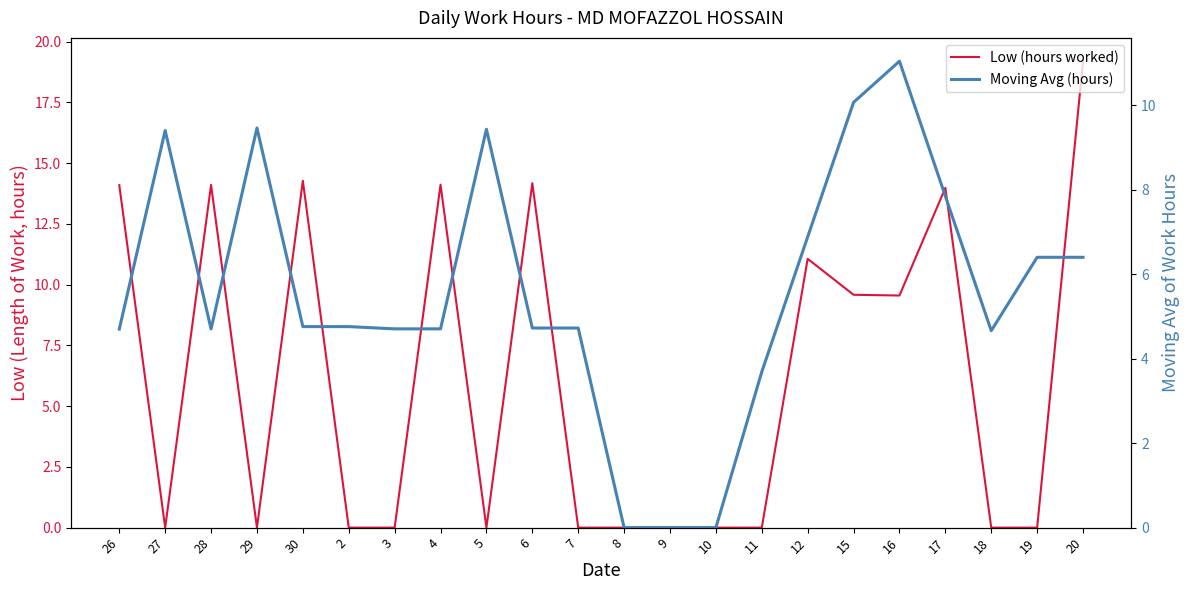

How many values in Low (hours worked) are above zero?

10